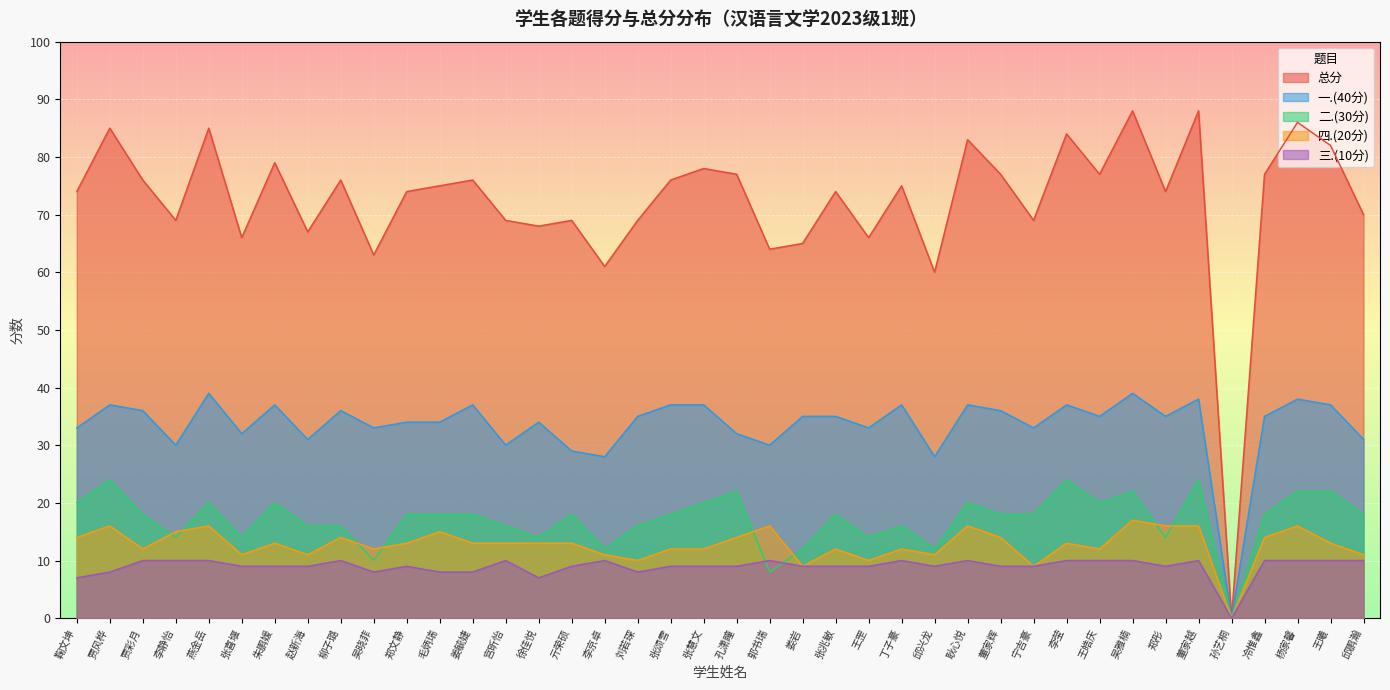

Reading right to left, transcribe all the data shown in this chart.

总分: 70	82	86	77	0	88	74	88	77	84	69	77	83	60	75	66	74	65	64	77	78	76	69	61	69	68	69	76	75	74	63	76	67	79	66	85	69	76	85	74
一.(40分): 31	37	38	35	0	38	35	39	35	37	33	36	37	28	37	33	35	35	30	32	37	37	35	28	29	34	30	37	34	34	33	36	31	37	32	39	30	36	37	33
二.(30分): 18	22	22	18	0	24	14	22	20	24	18	18	20	12	16	14	18	12	8	22	20	18	16	12	18	14	16	18	18	18	10	16	16	20	14	20	14	18	24	20
四.(20分): 11	13	16	14	0	16	16	17	12	13	9	14	16	11	12	10	12	9	16	14	12	12	10	11	13	13	13	13	15	13	12	14	11	13	11	16	15	12	16	14
三.(10分): 10	10	10	10	0	10	9	10	10	10	9	9	10	9	10	9	9	9	10	9	9	9	8	10	9	7	10	8	8	9	8	10	9	9	9	10	10	10	8	7